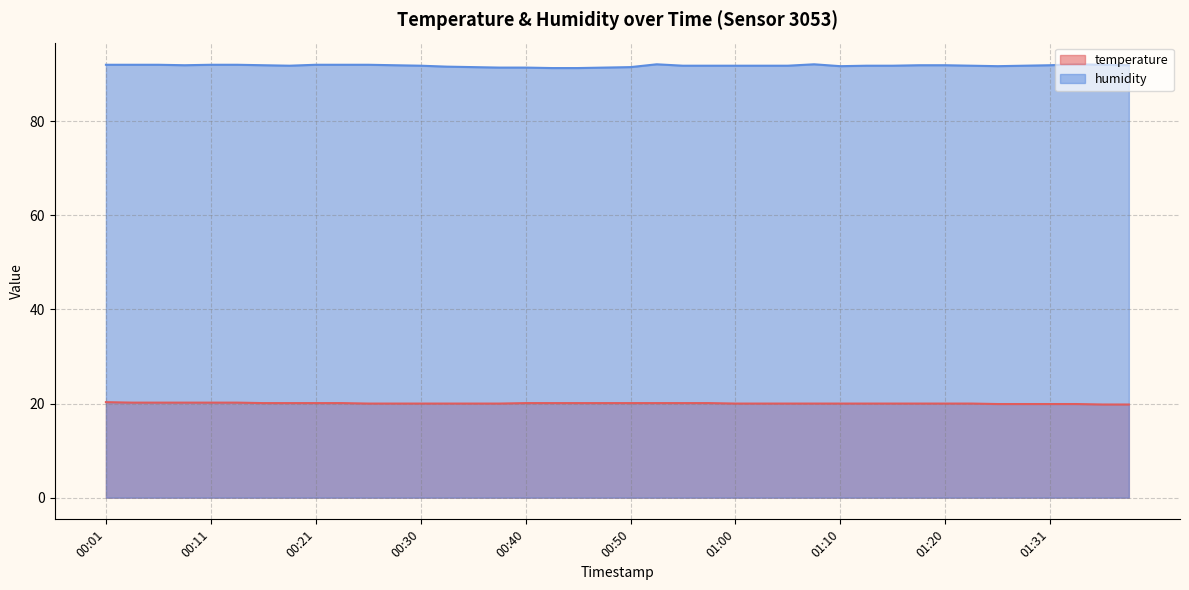

Count the temperature values in the range 20 to 21.

34